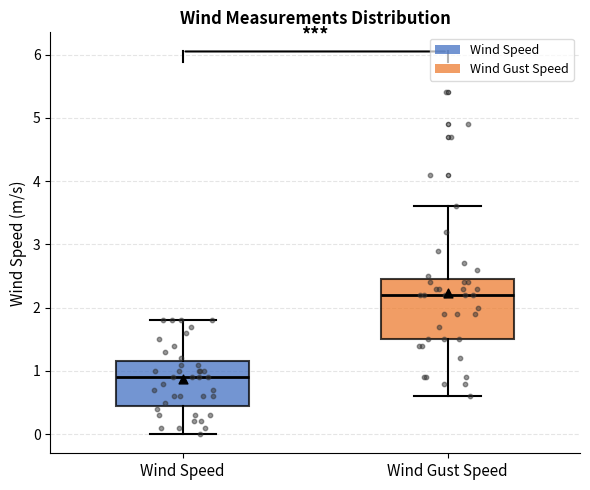

Where does the lower whisker of the box for Wind Speed end on the y-axis? The values are not printed on the chart, so give them approximately, as read against the axis.

0.0